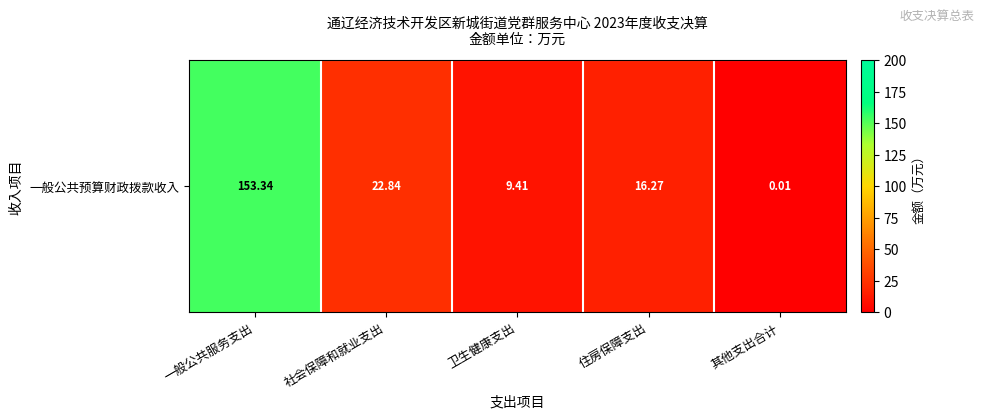

What value does the data have at 一般公共服务支出?

153.3